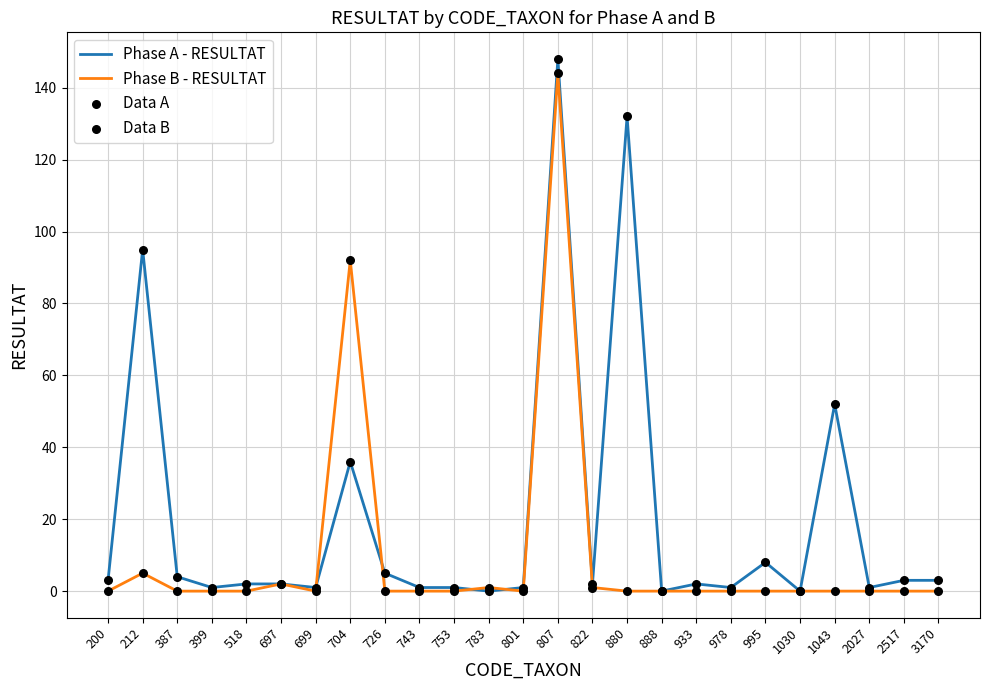

Between 212 and 995, which series saw the biggest shift?

Phase A - RESULTAT